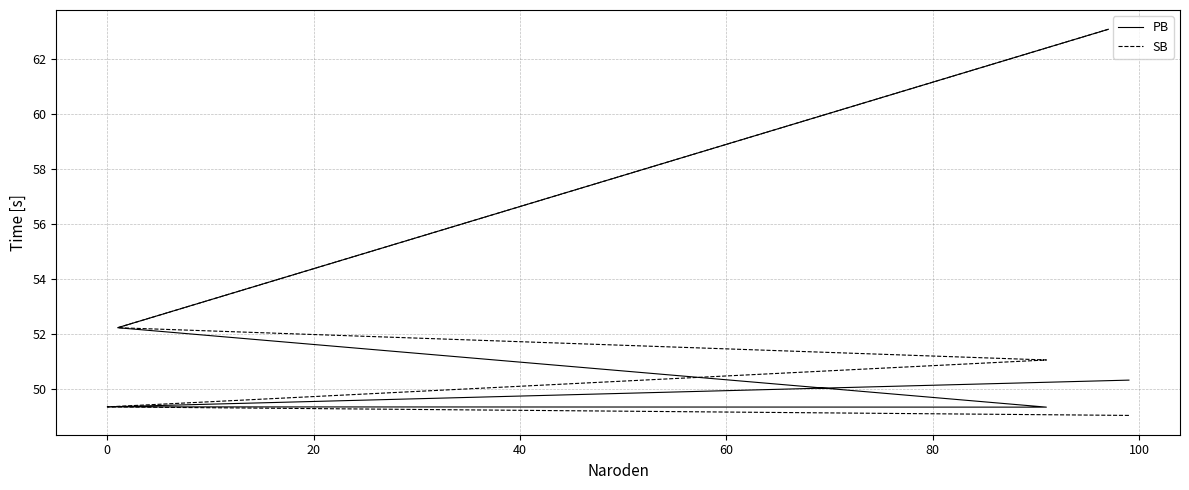

True or false: SB and PB cross at least once.

False